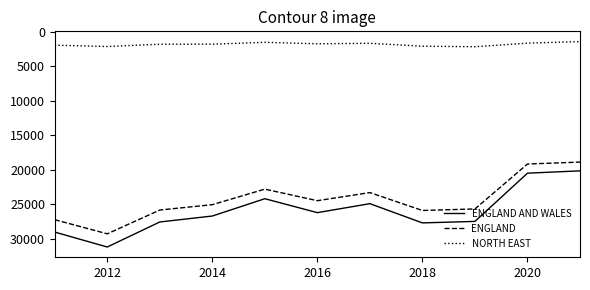

Count the number of data series in this chart.

3